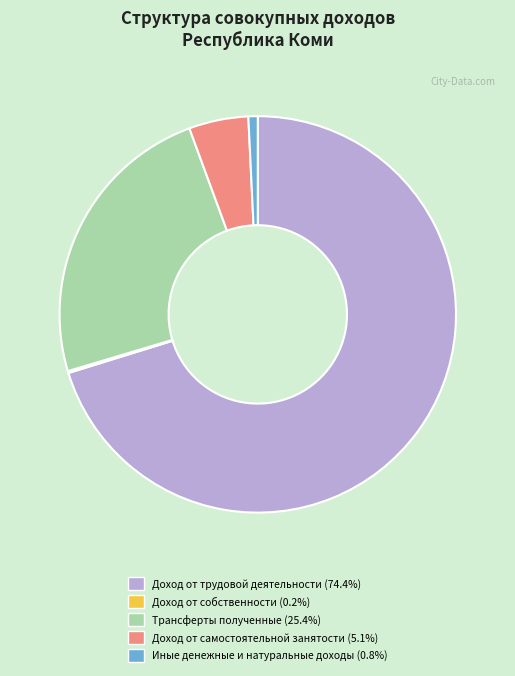

Is Доход от трудовой деятельности (74.4%) the majority of the pie?

Yes